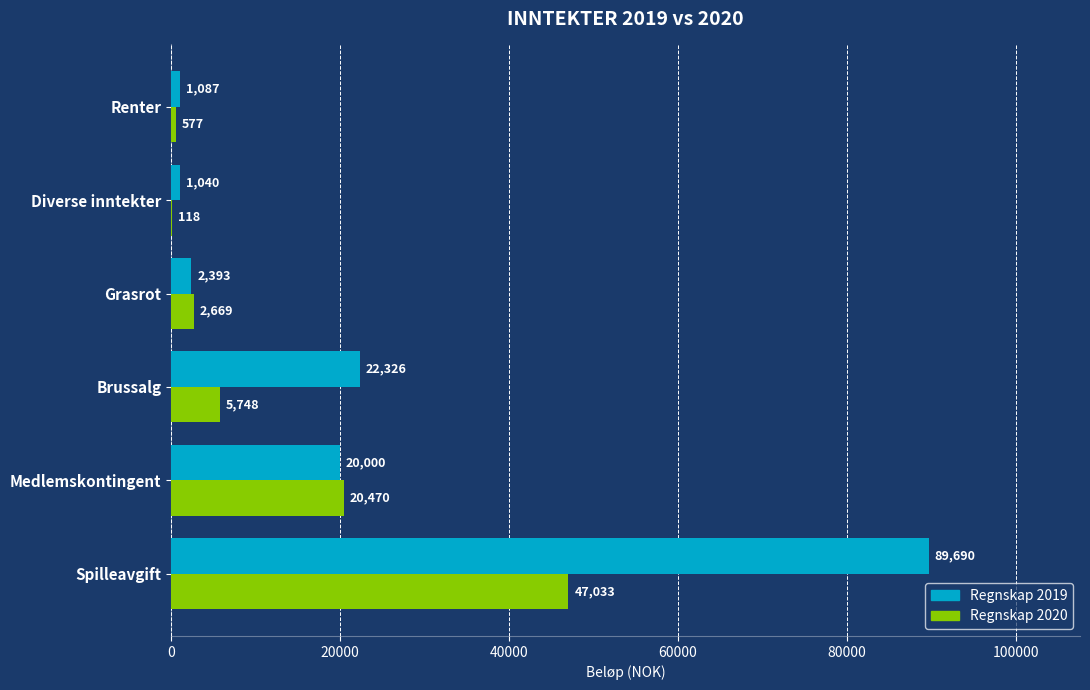

Which label corresponds to the largest value in the chart?

Spilleavgift